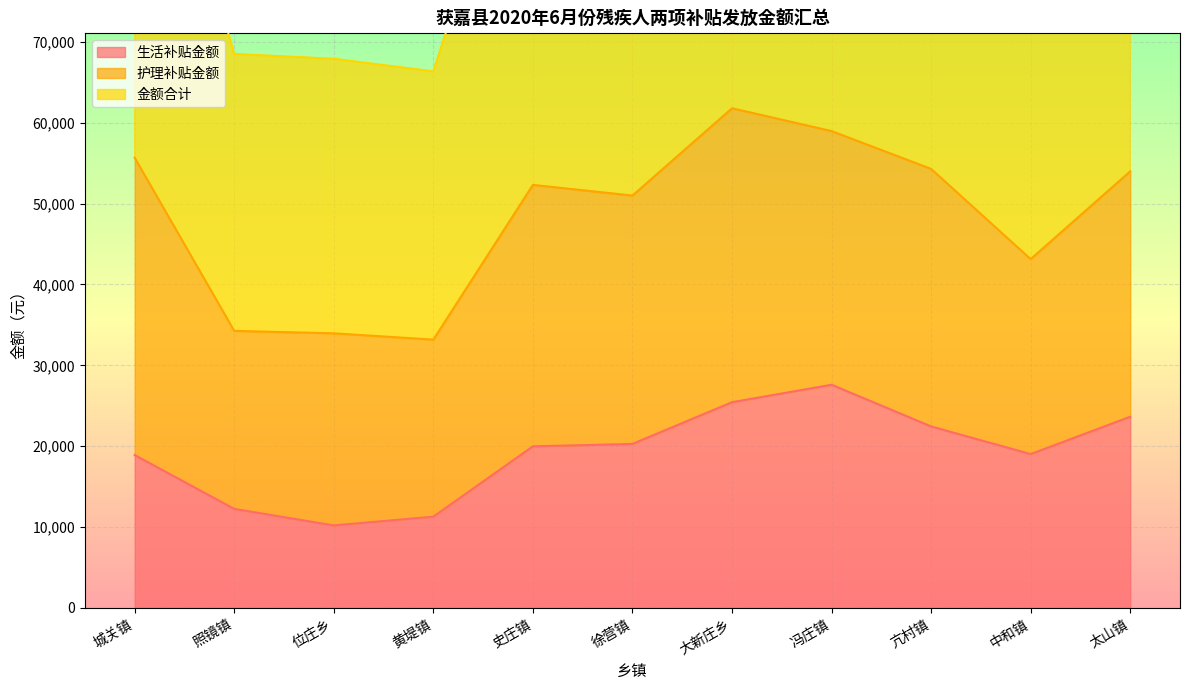

Is the value of 生活补贴金额 at 位庄乡 greater than the value of 金额合计 at 徐营镇?

No